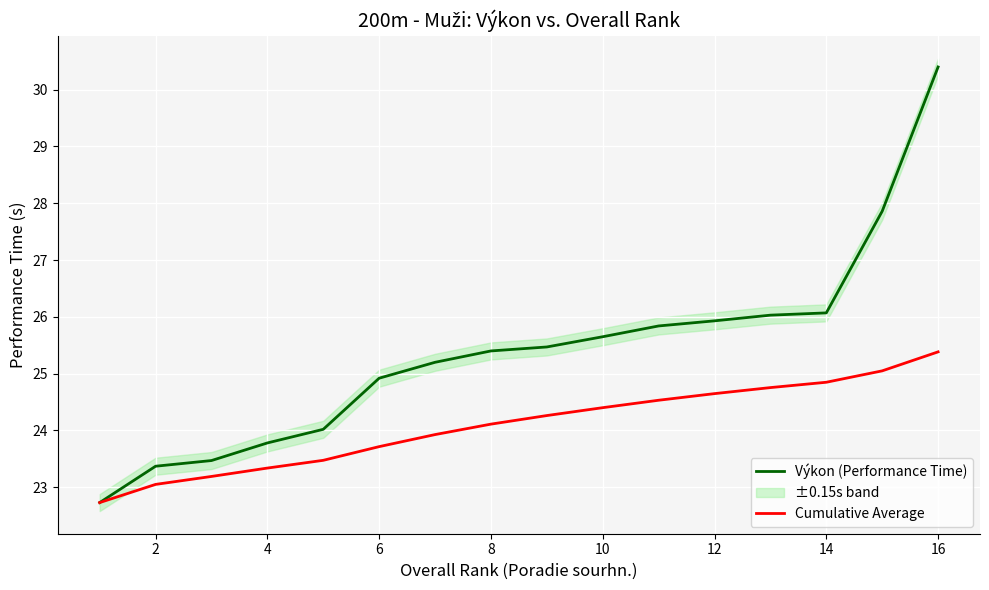

The value of Cumulative Average at 4 is 10.3. True or false?

False